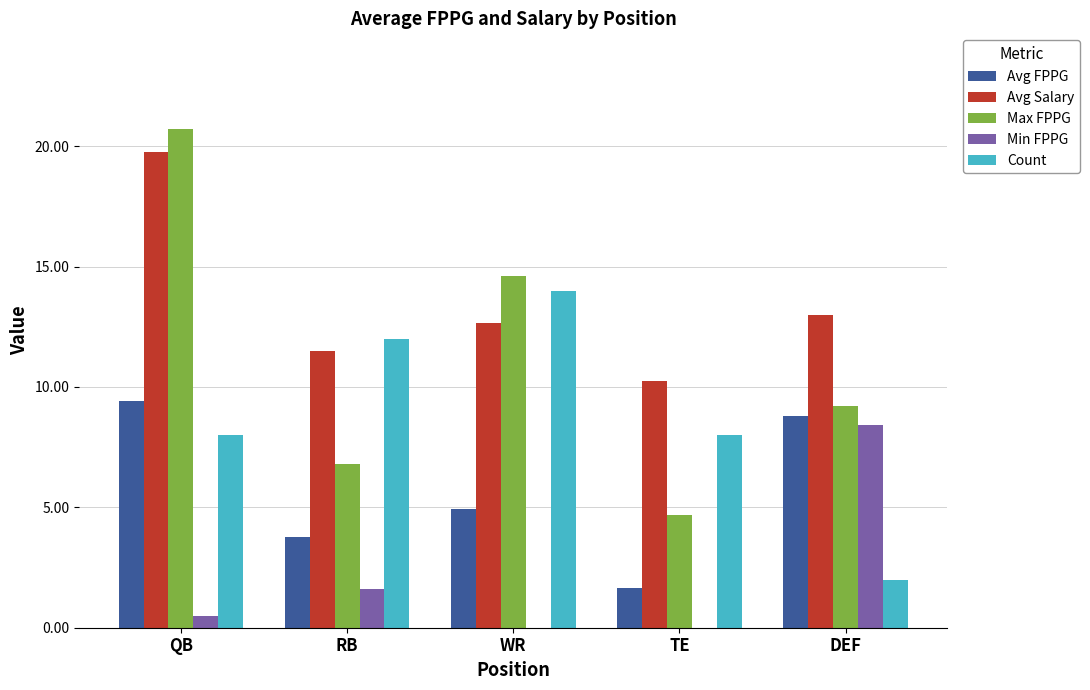

Which series has the largest range (max minus min)?

Max FPPG